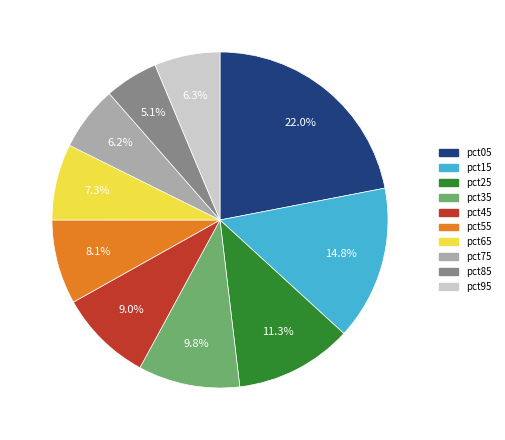

Which has a higher value, pct15 or pct75?

pct15